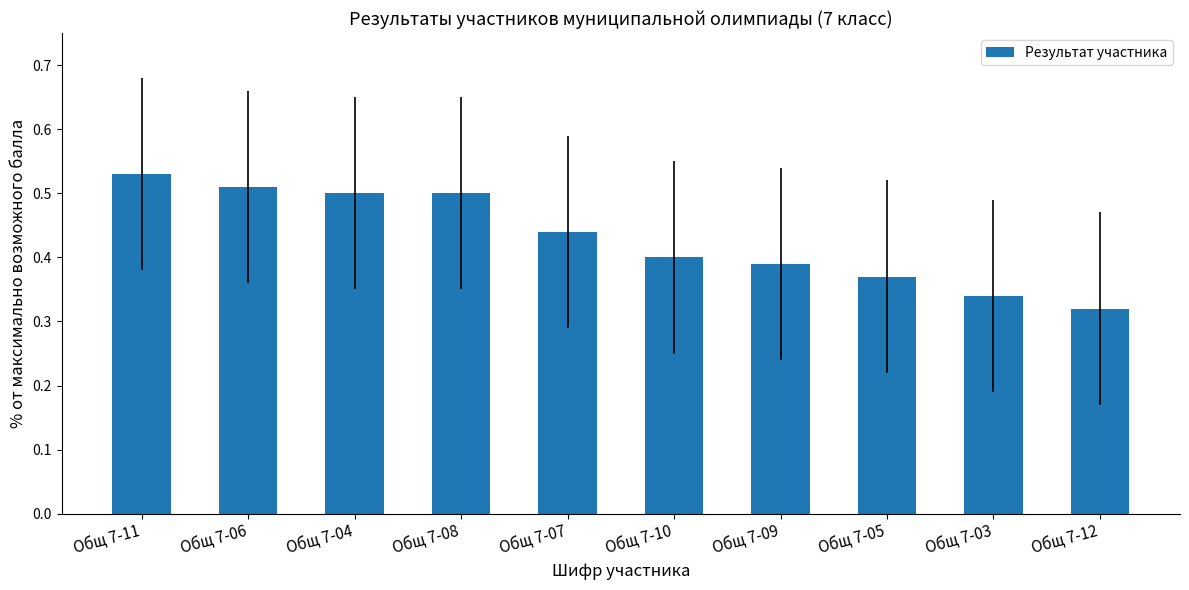

The chart shows a value of 0.3 at Общ 7-04. True or false?

False